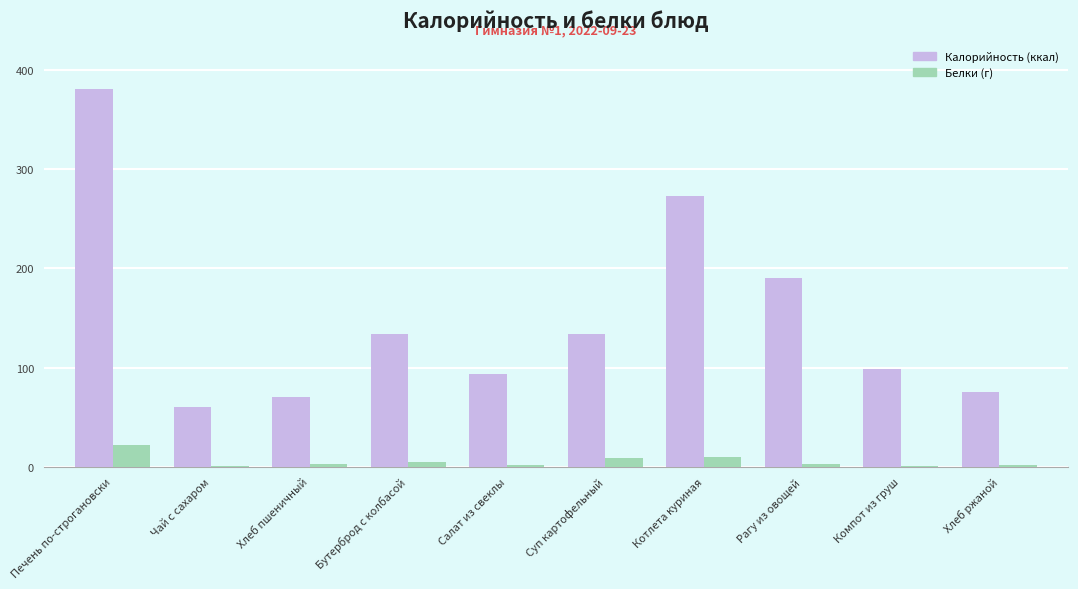

At which category is the sum across all series the highest?

Печень по-строгановски